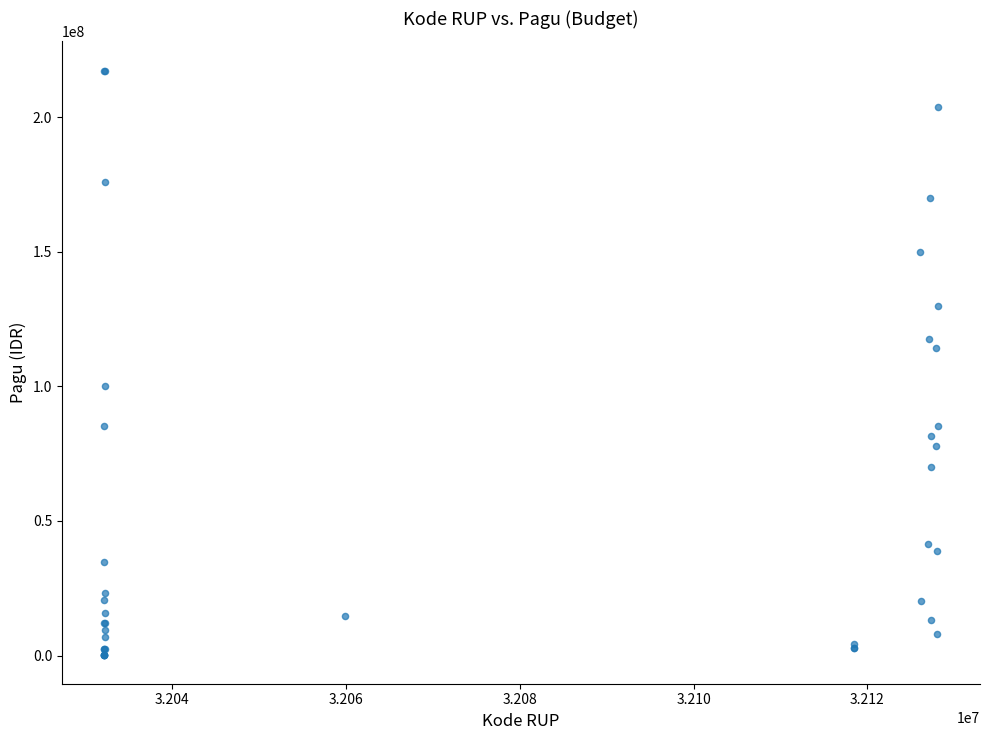

What Y value in the scatter plot is closest to 108830000?

114296000